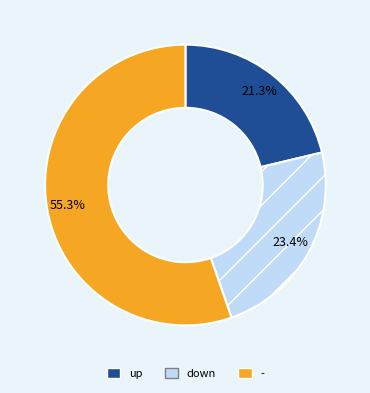

To the nearest percent, what is the average slice percentage?

33%